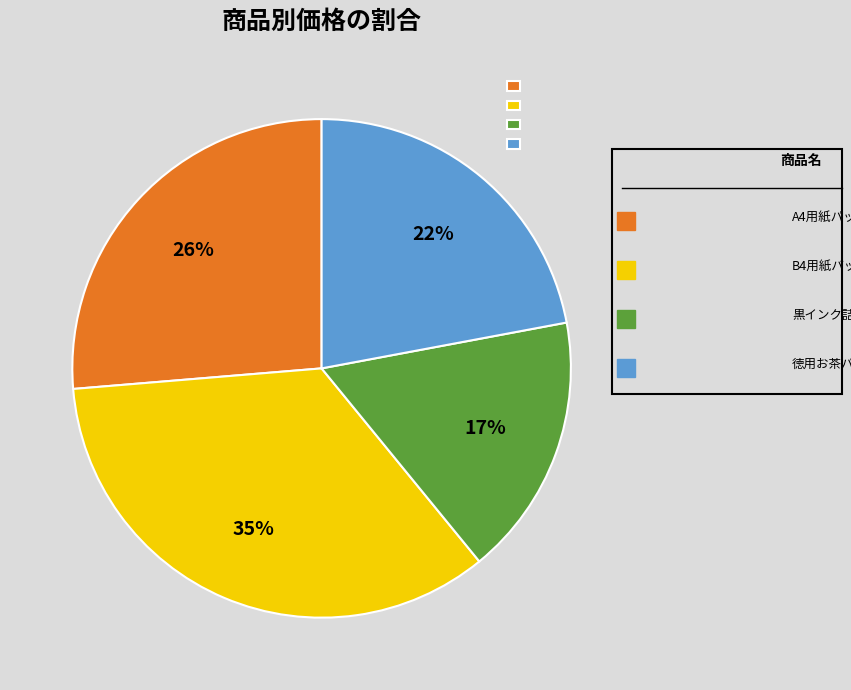

Is the sum of B4用紙パック and 黒インク詰替 greater than half?

Yes